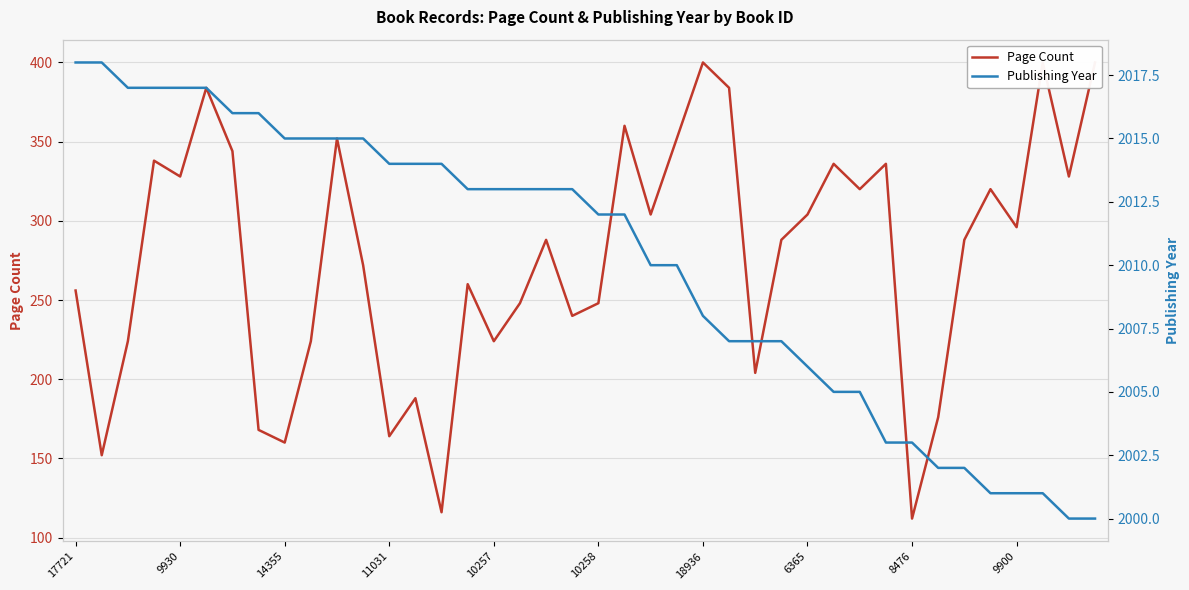

True or false: Page Count has a value of 336 at 31.

True